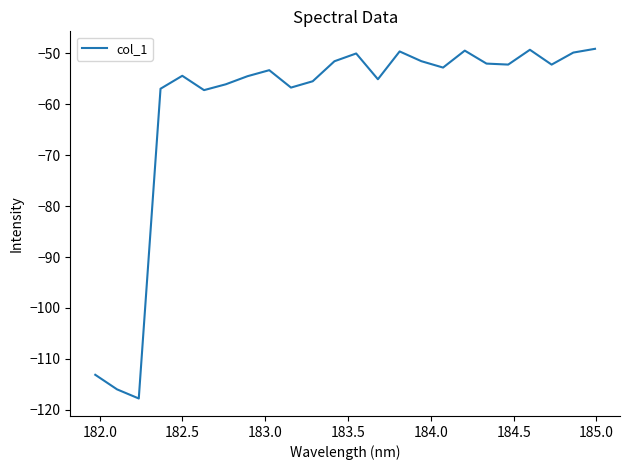

What is the greatest value displayed?

-49.1